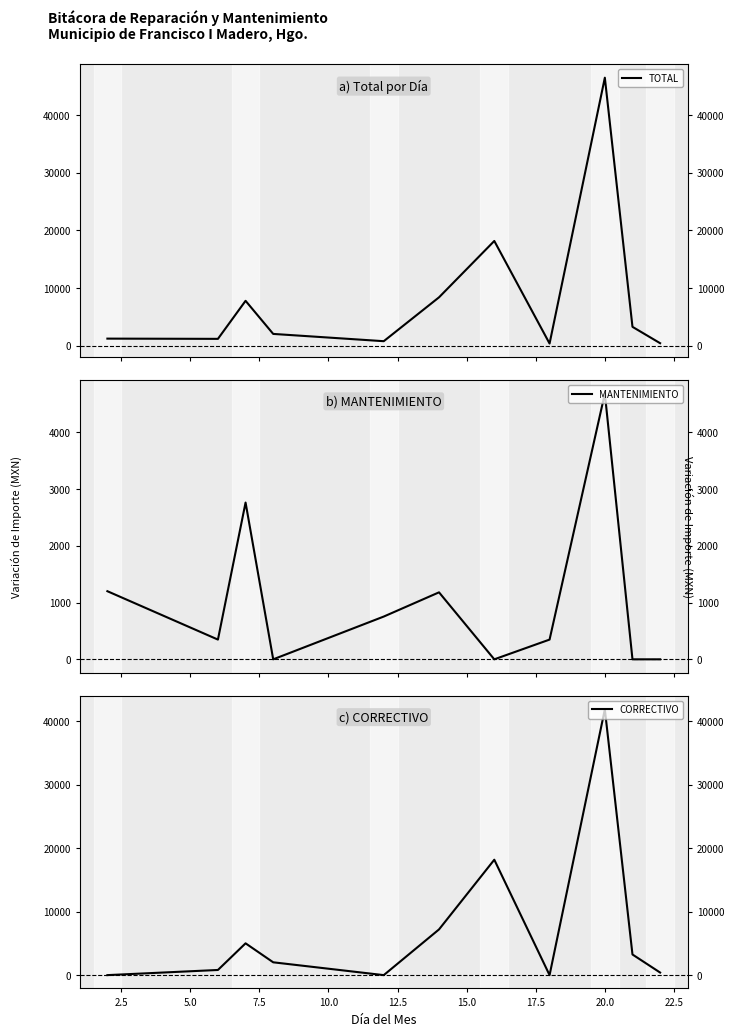

What is the spread (max minus min) of values at 12.5?

7196.0